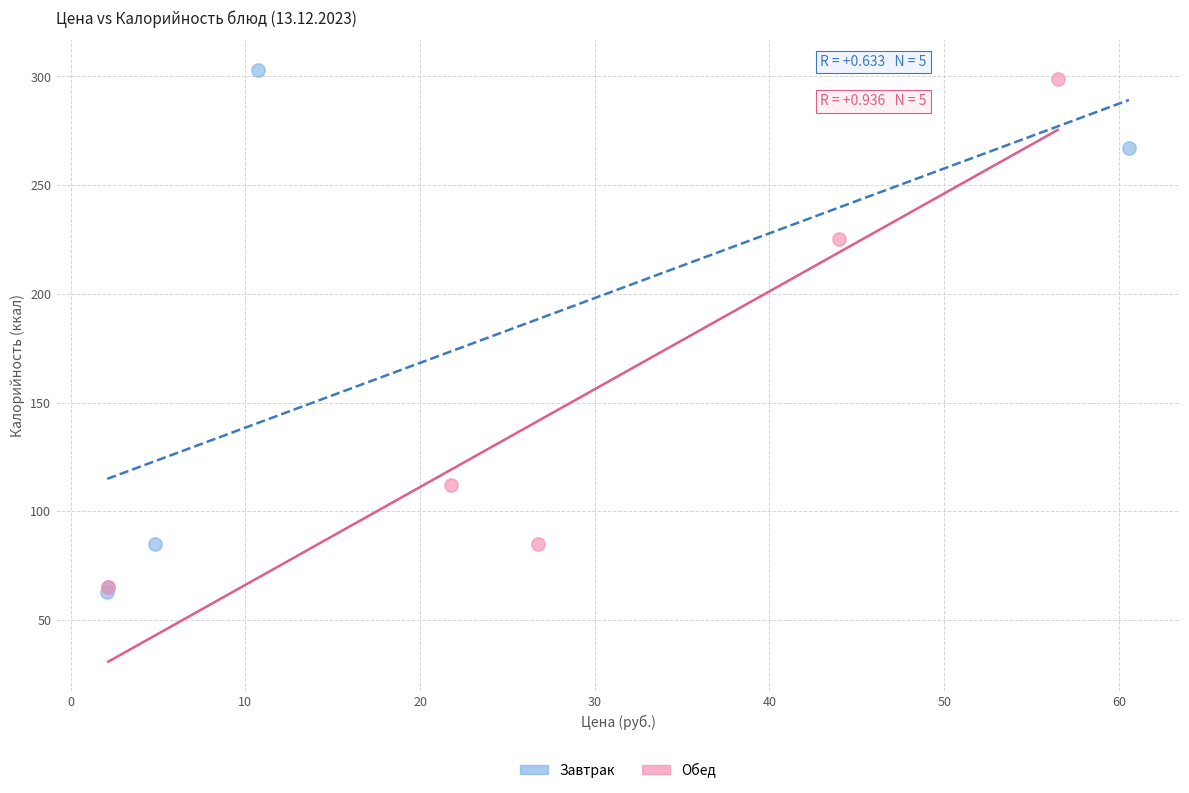

Which series has the widest spread of Y values?

Завтрак